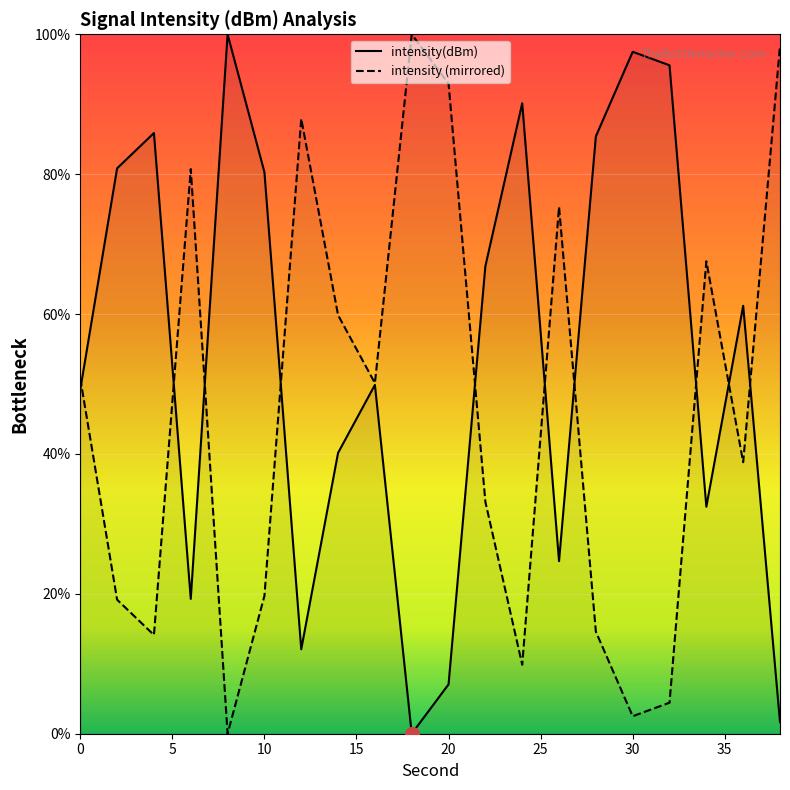

How many points are higher than both their immediate neighbors (excluding endpoints)?

6